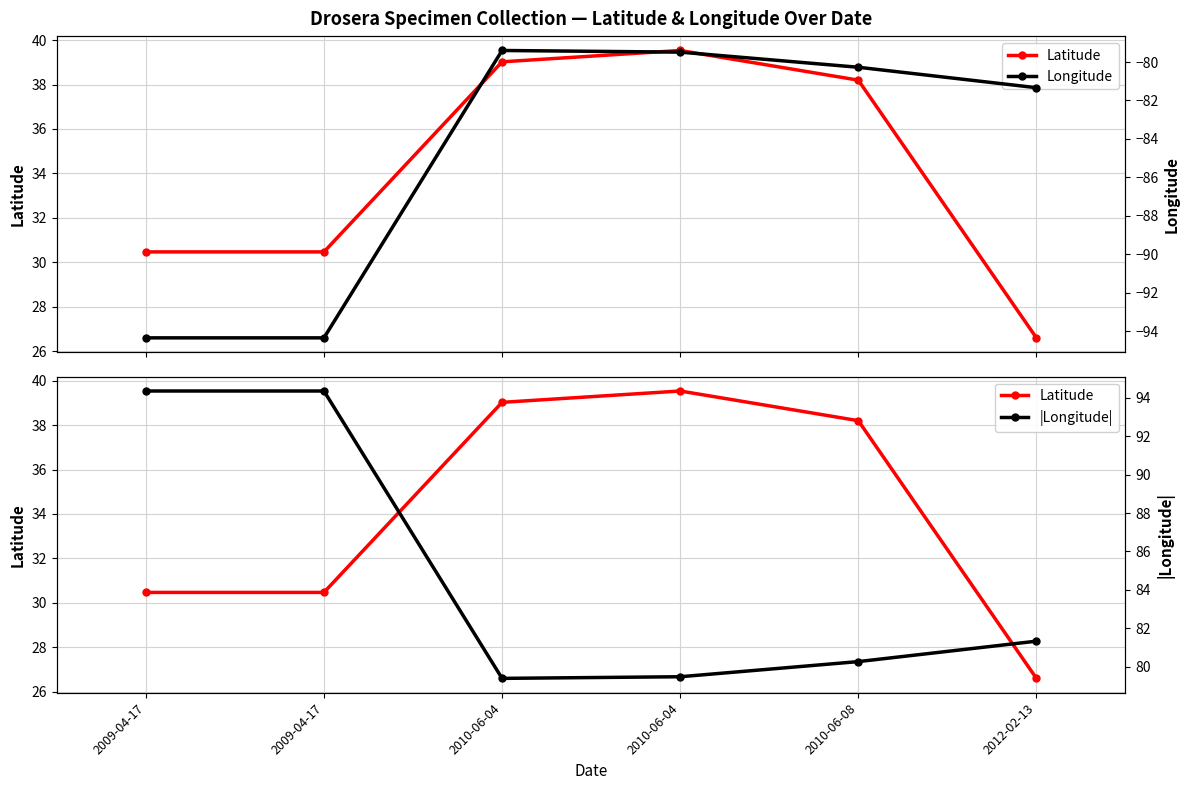

What is the smallest value displayed?

-94.4